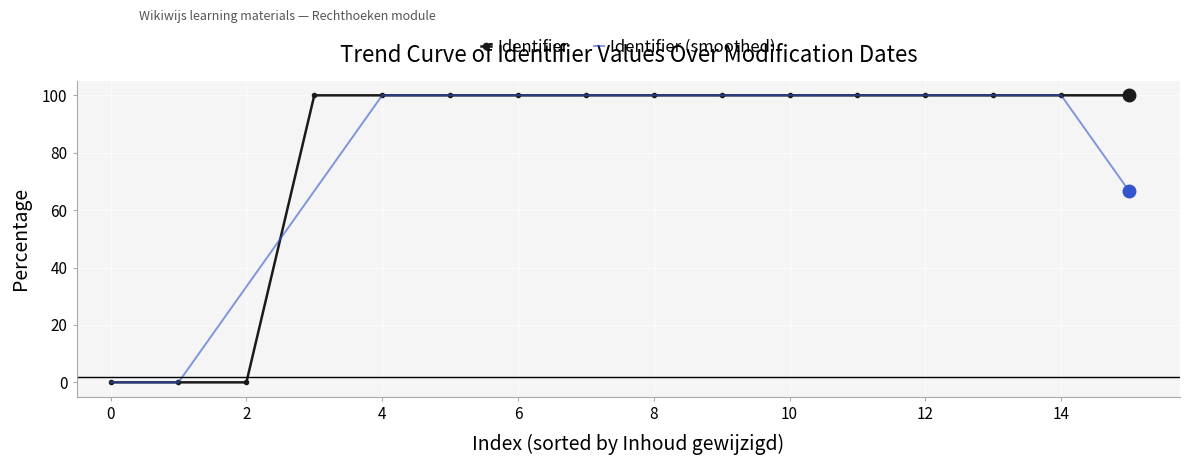

What is the maximum value for Identifier?

100.0